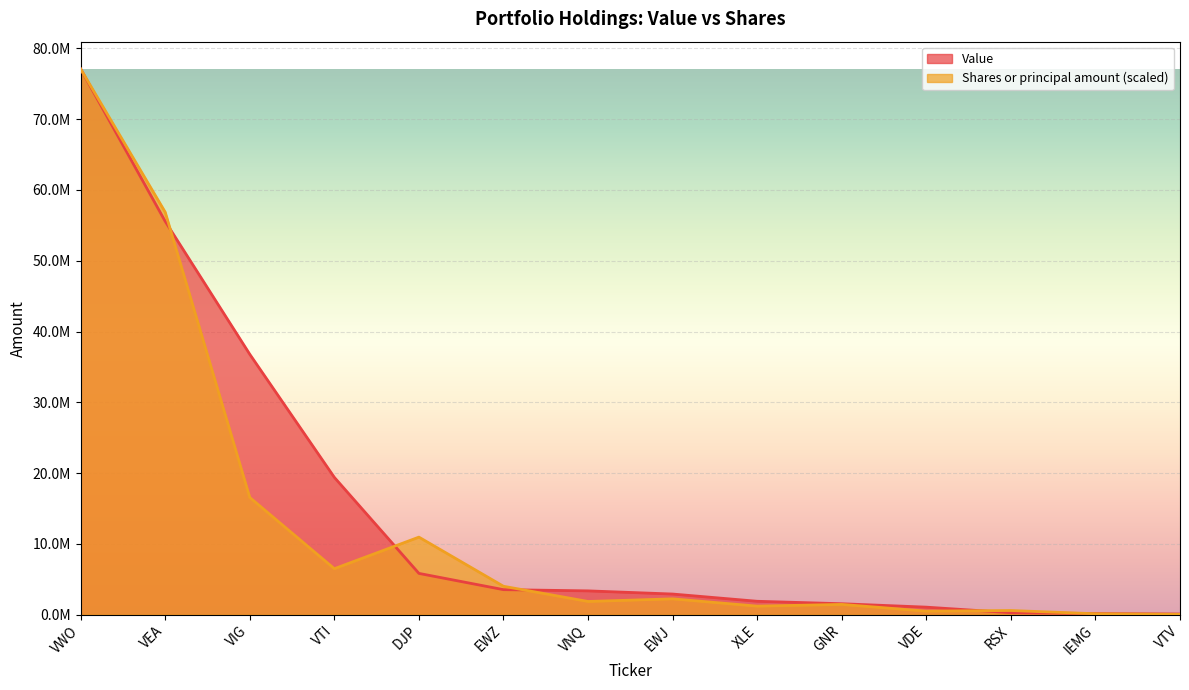

What is the difference between the highest and lowest values at VIG?

20230188.2